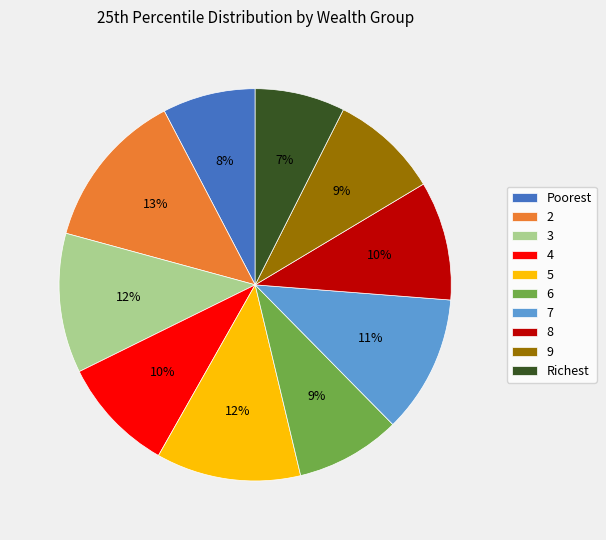

To the nearest percent, what portion does 3 represent?

12%